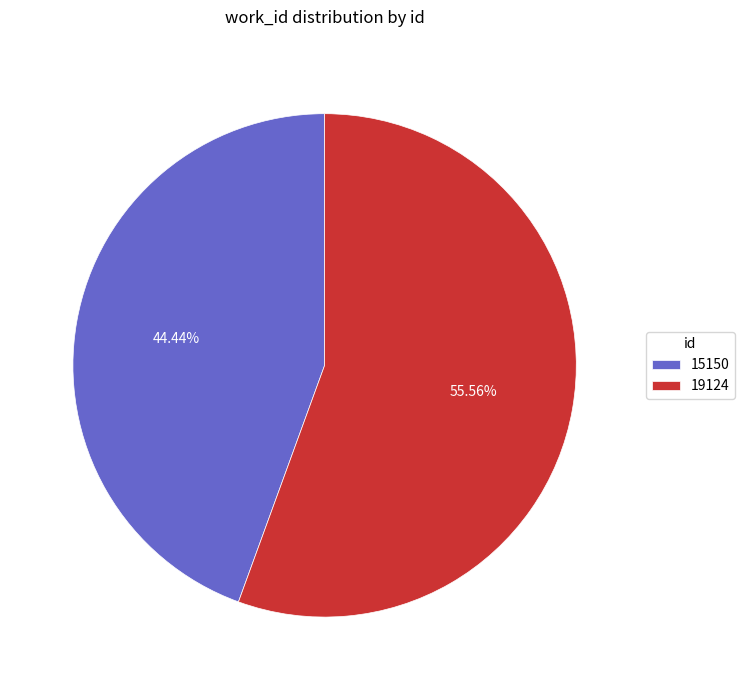

How many slices are in this pie chart?

2